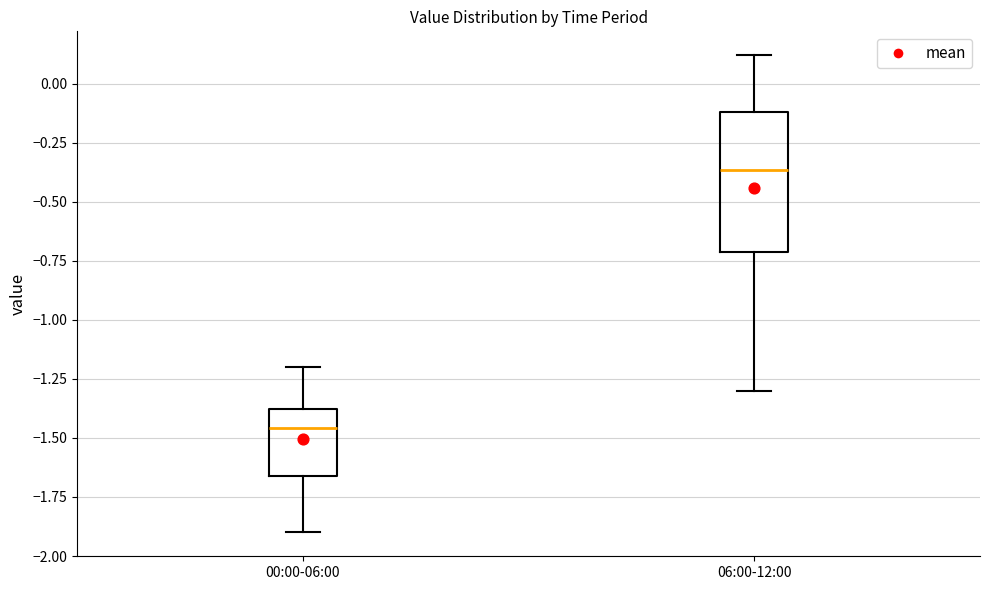

Reading left to right, read every box against the y-axis: the position of its median line, the range the box covers, and the ends of its whiskers. The values are not printed on the chart, so give them approximately, as read against the axis.

00:00-06:00: median -1.45, box -1.65 to -1.40, whiskers -1.90 to -1.20
06:00-12:00: median -0.35, box -0.70 to -0.10, whiskers -1.30 to 0.10